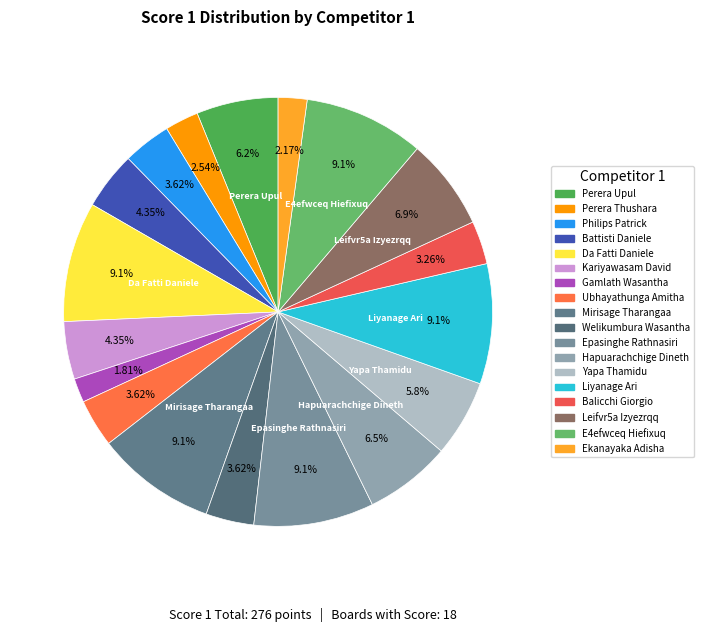

Count the number of slices in the pie.

18